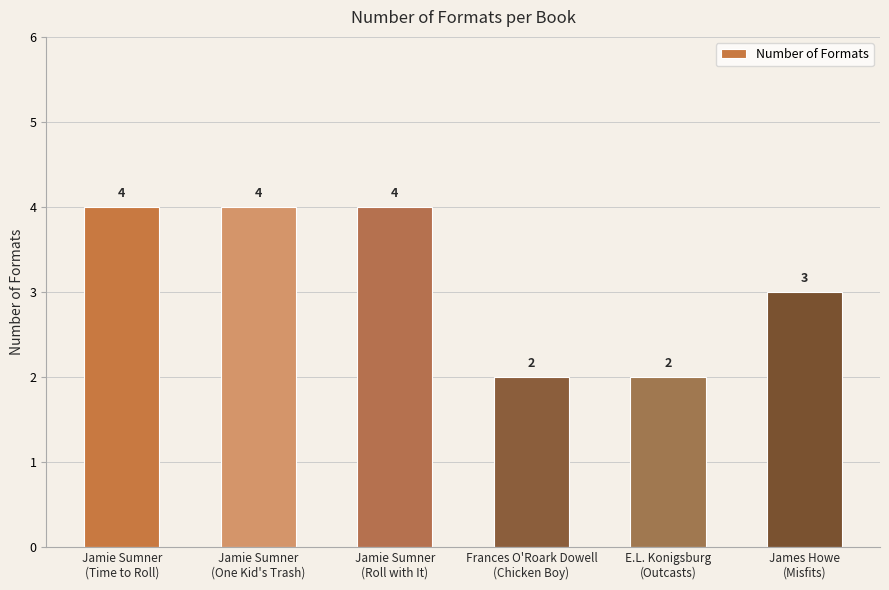

What is the greatest value displayed?

4